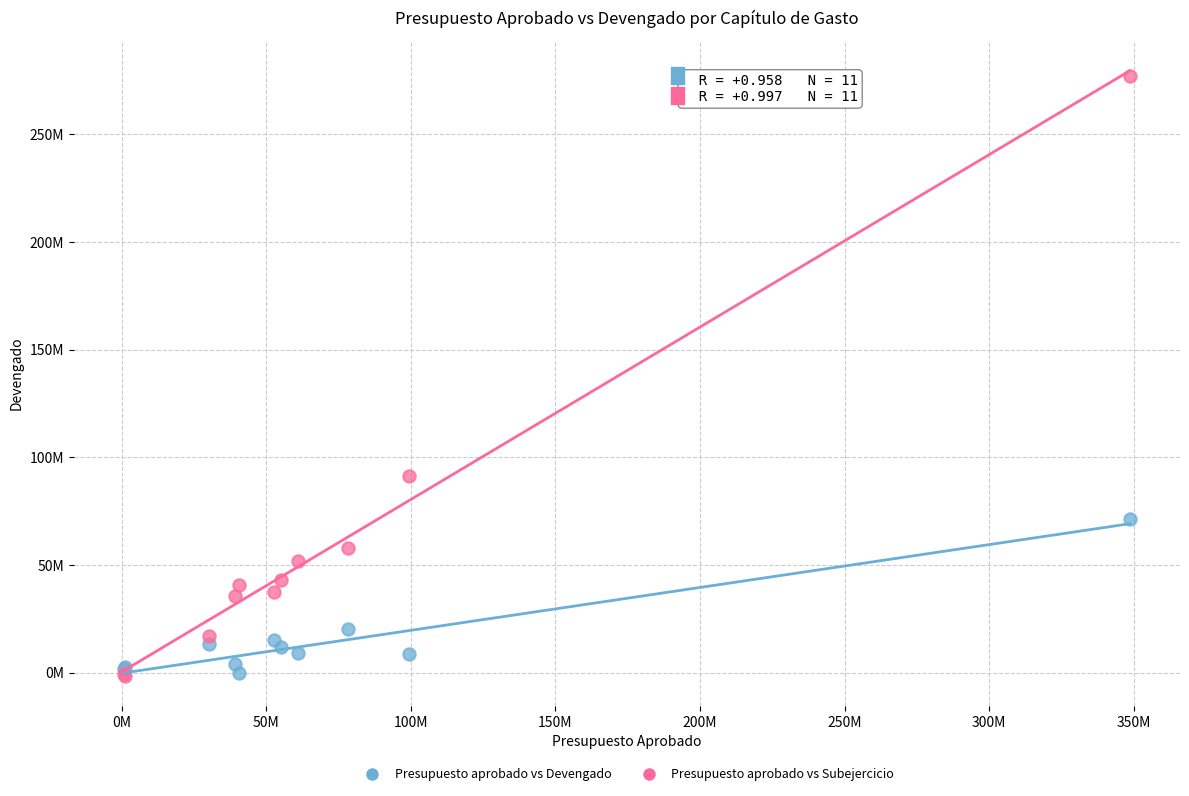

Which series has the largest Y range (max minus min)?

Presupuesto aprobado vs Subejercicio